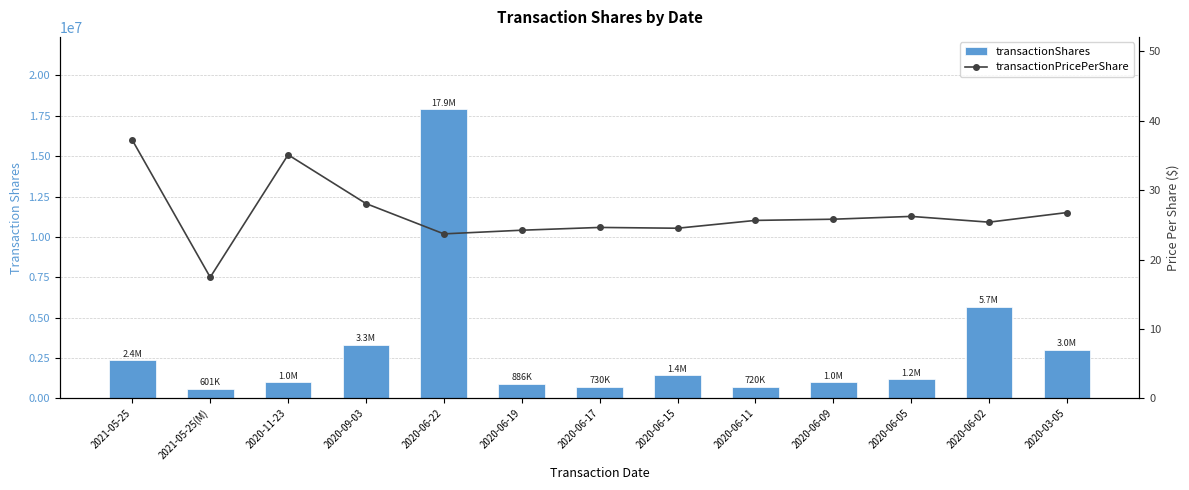

Which category has the lowest value in the transactionShares series?

2021-05-25(M)